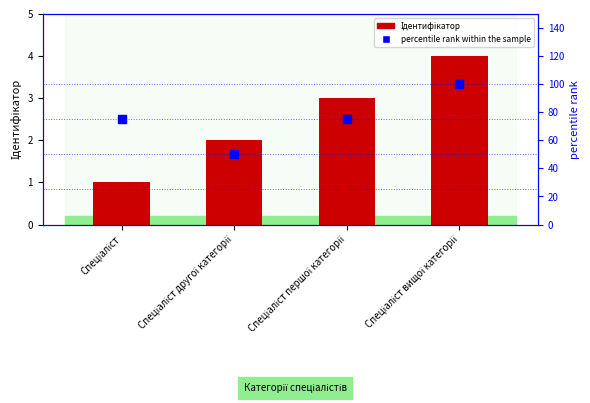

At how many categories does at least one series exceed 37?

4